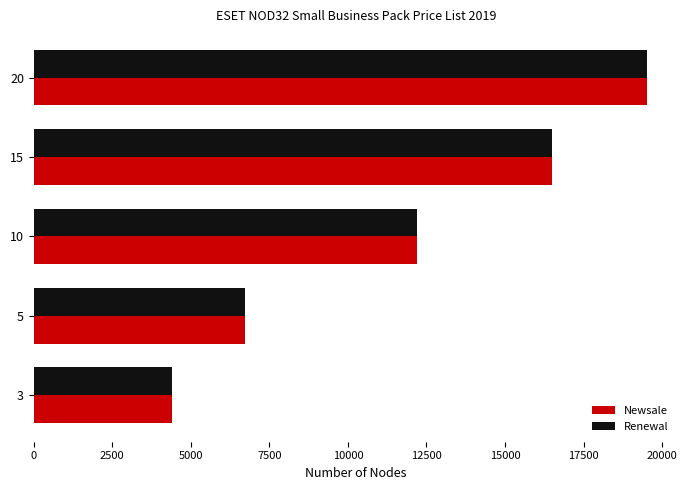

What are all the series names shown in the legend?

Newsale, Renewal